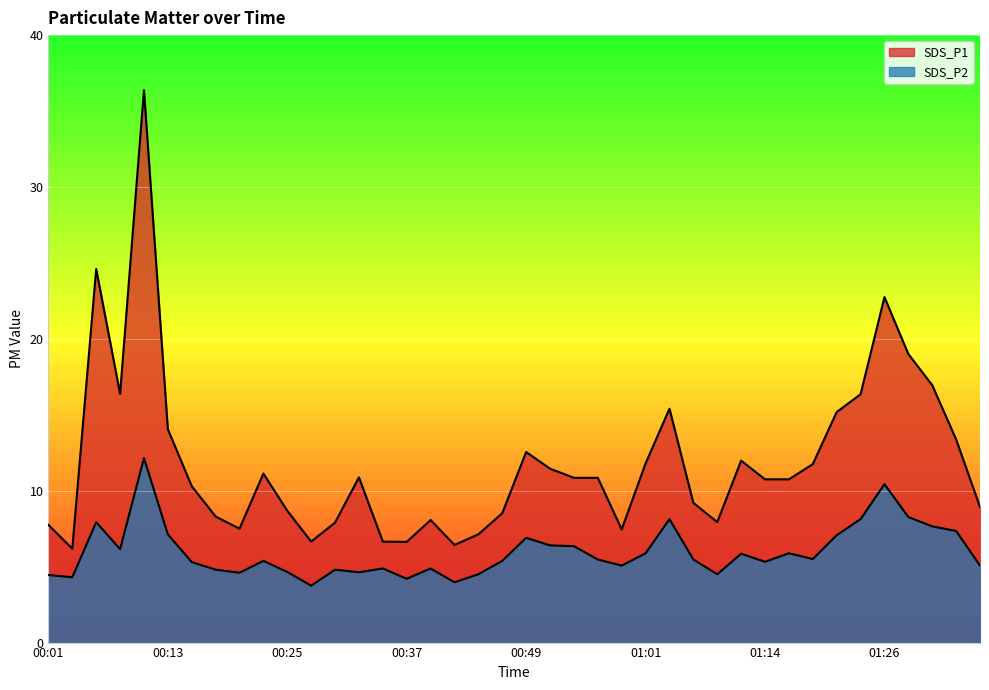

At which category does SDS_P1 reach its first local valley?

00:03